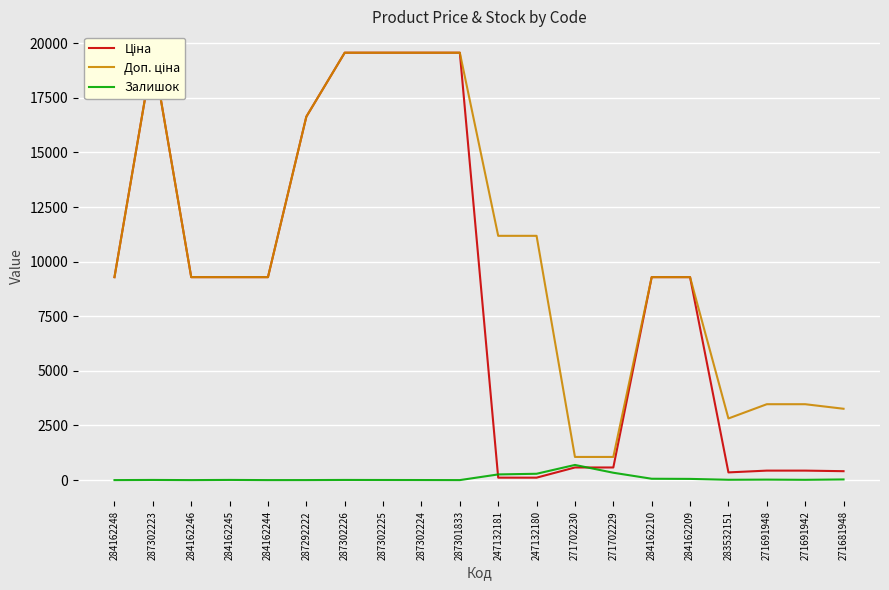

True or false: Ціна has more than 2 points higher than both neighbors.

False